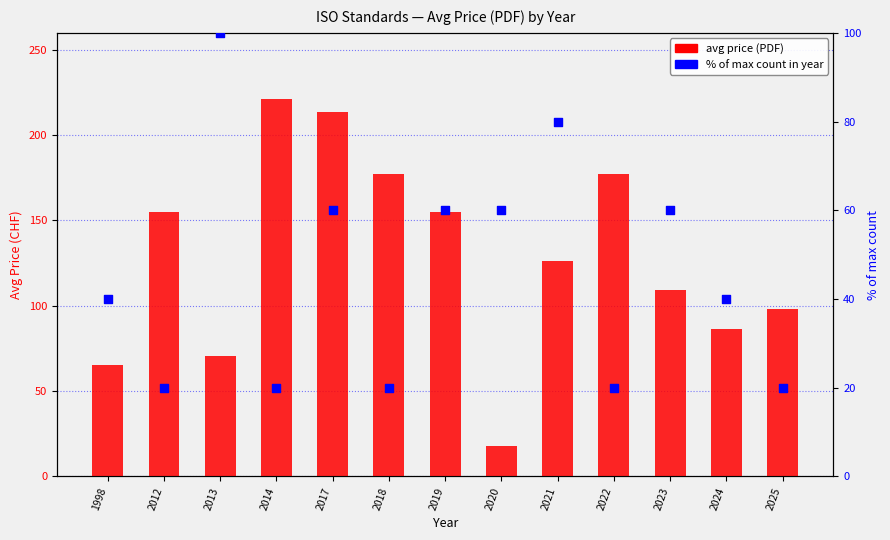

Which series reaches the maximum Y coordinate?

avg price (PDF)